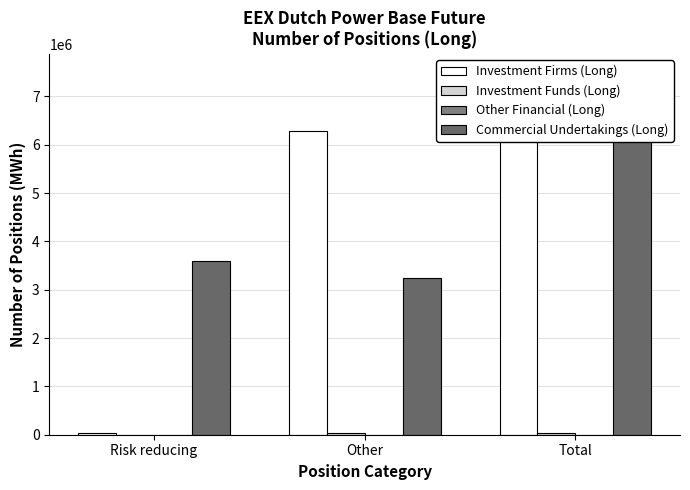

Reading left to right, transcribe all the data shown in this chart.

Investment Firms (Long): 26328	6289039	6315367
Investment Funds (Long): 0	29161	29161
Other Financial (Long): 0	0	0
Commercial Undertakings (Long): 3601052	3252440	6853492